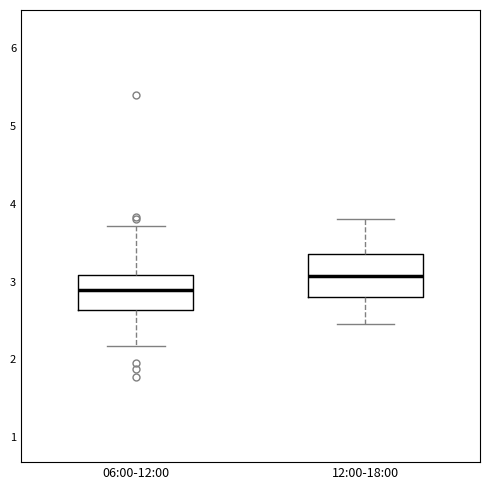

Which box's median line is the highest?

12:00-18:00